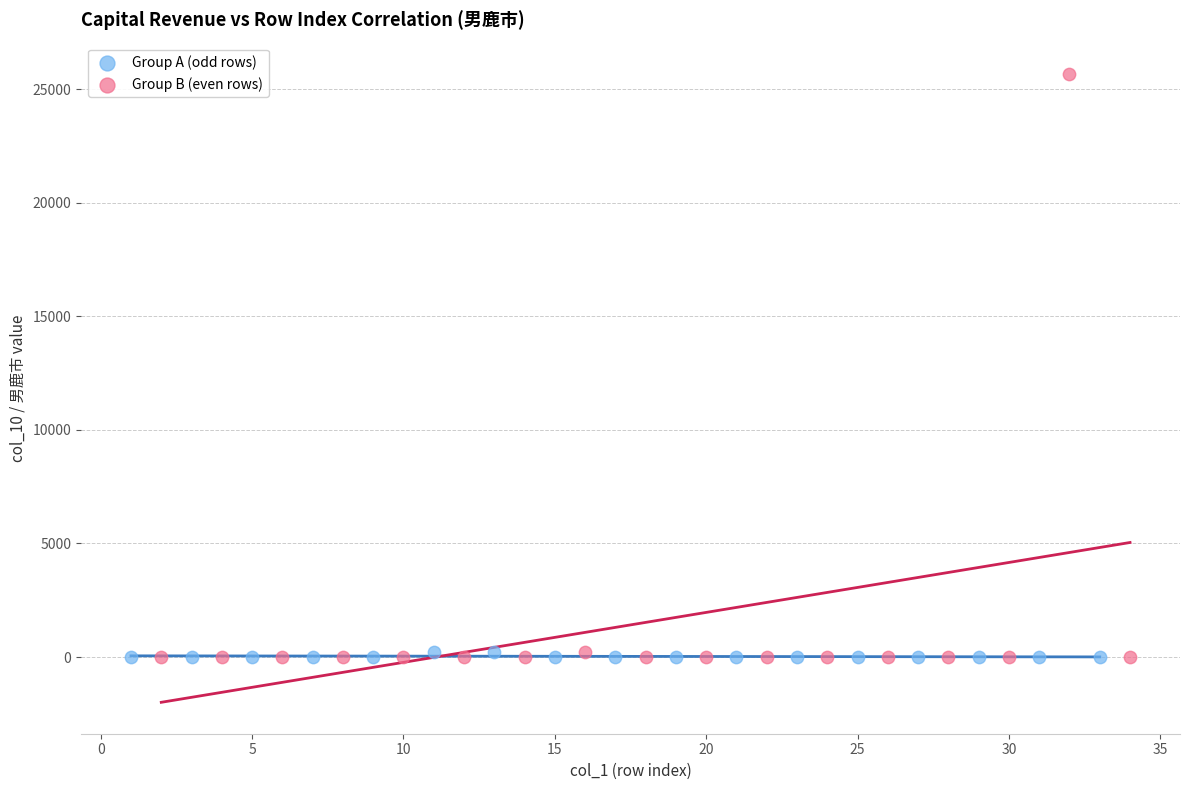

What are all the series names shown in the legend?

Group A (odd rows), Group B (even rows)